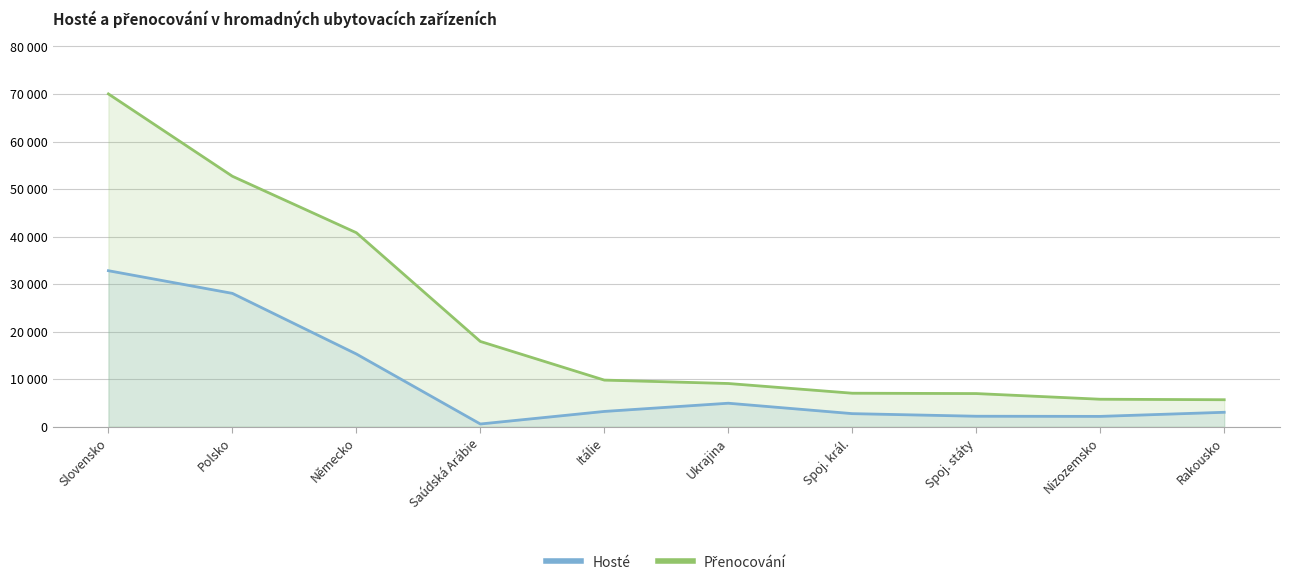

Between Spoj. král. and Nizozemsko, which series saw the biggest shift?

Přenocování